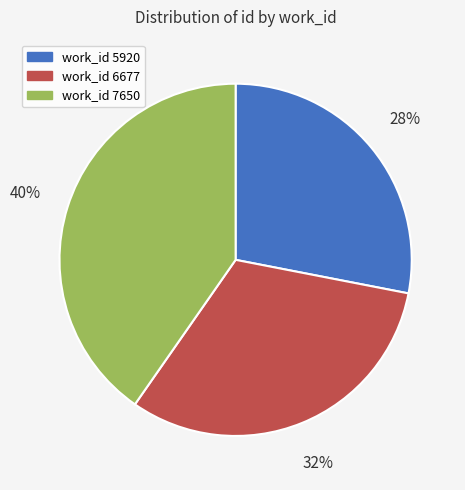

To the nearest percent, what is the difference between the largest and smallest slice percentages?

12%